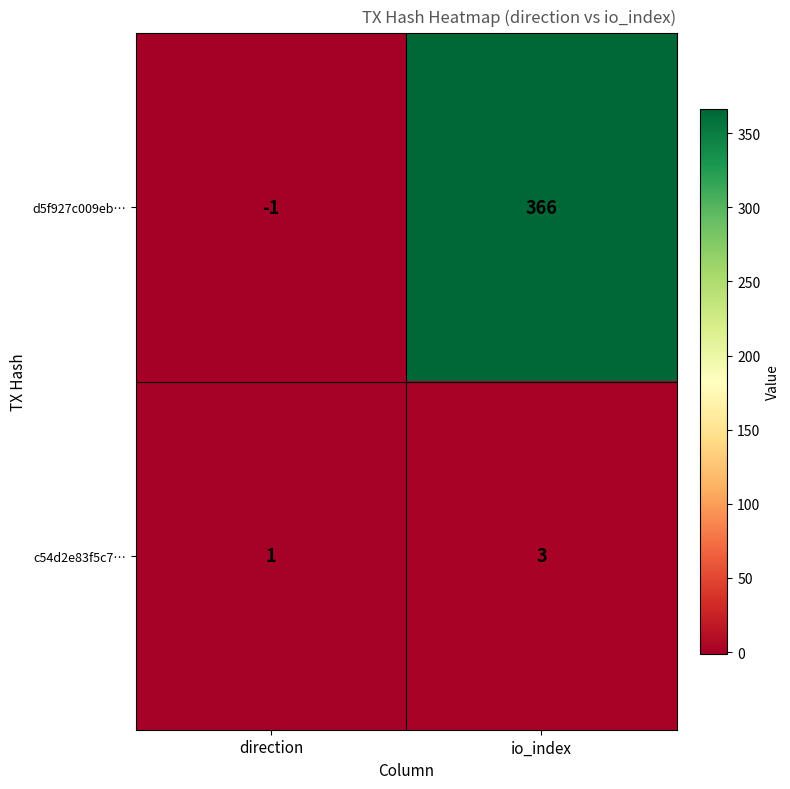

Reading left to right, extract all data points from this chart.

d5f927c009eb…: direction=-1	io_index=366
c54d2e83f5c7…: direction=1	io_index=3